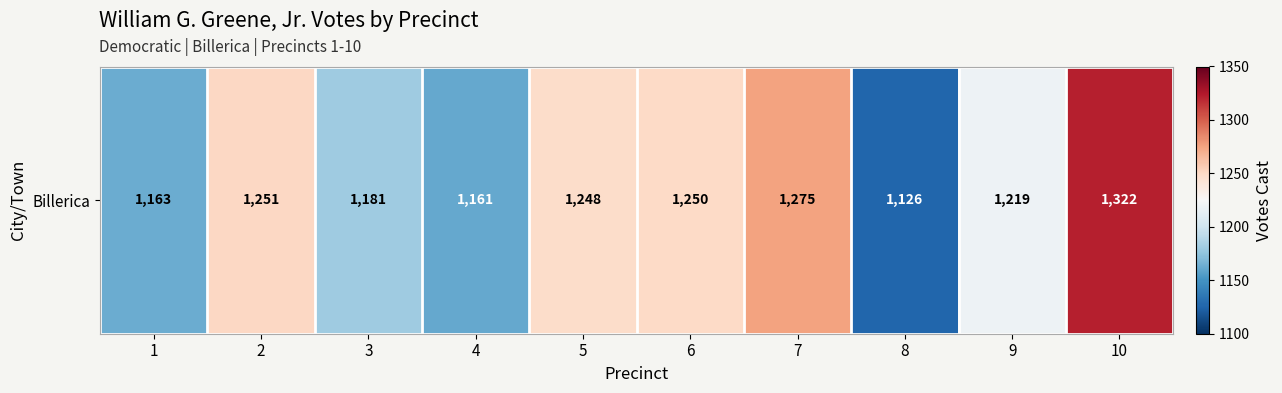

What is the sum of all values?

12196